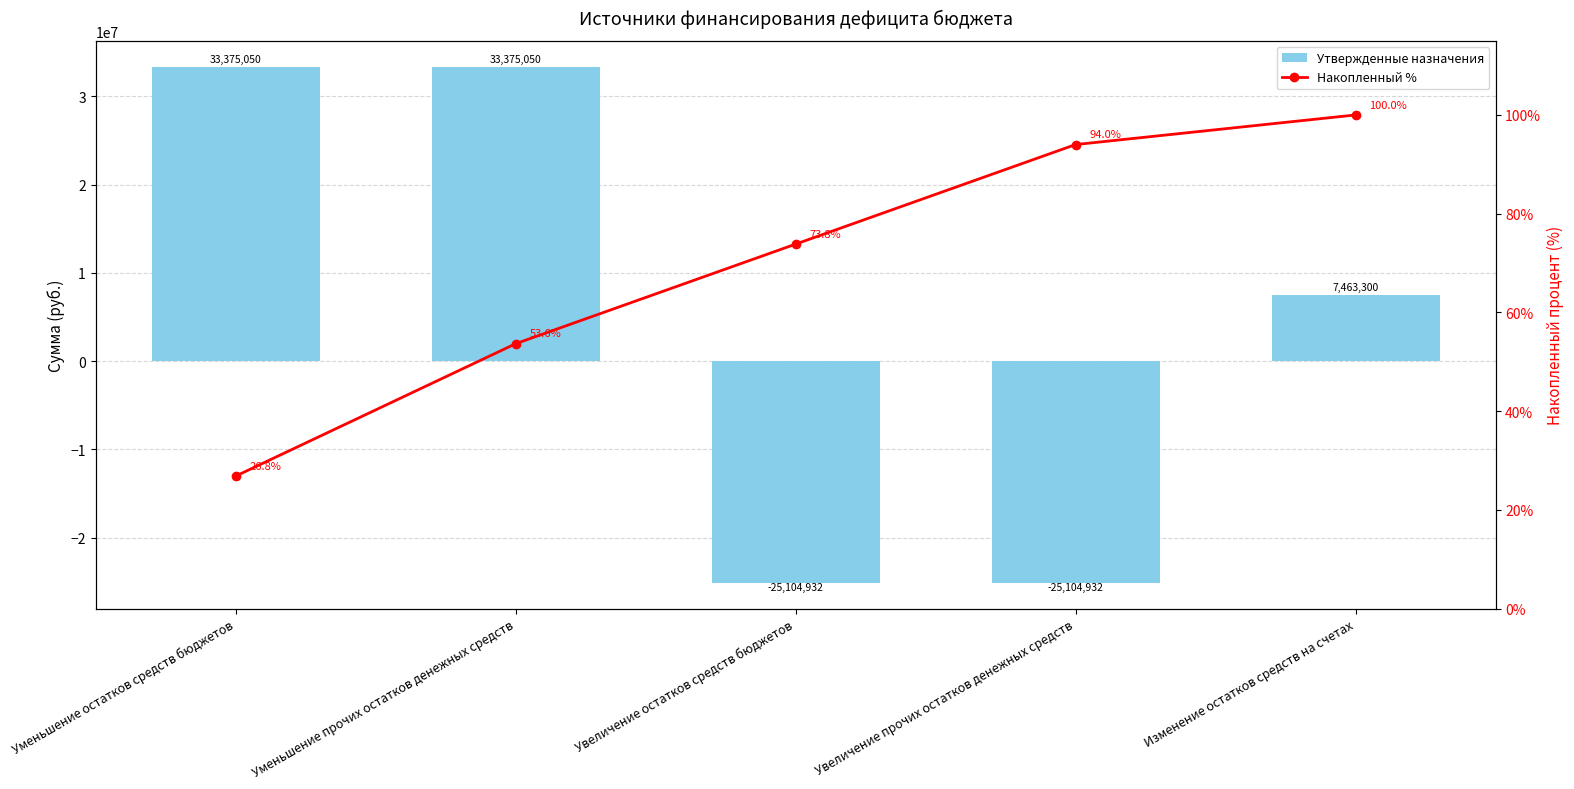

Rank the categories by Утвержденные назначения value from highest to lowest.

Уменьшение остатков средств бюджетов, Уменьшение прочих остатков денежных средств, Изменение остатков средств на счетах, Увеличение остатков средств бюджетов, Увеличение прочих остатков денежных средств